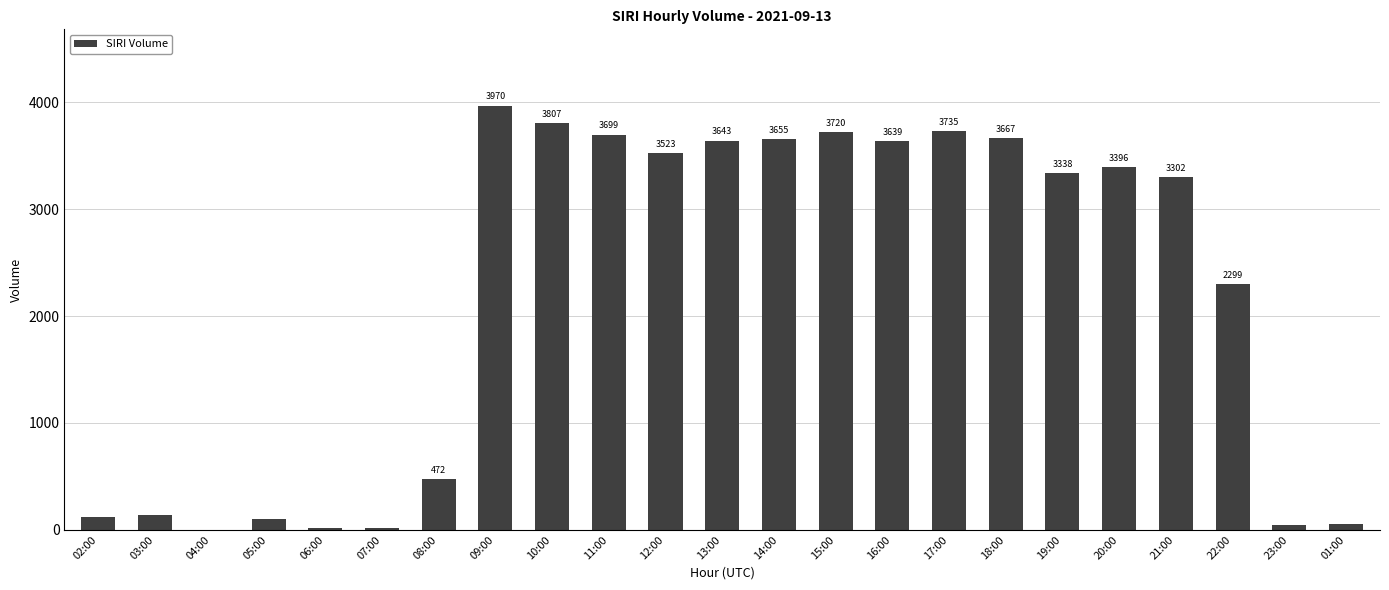

What is the sum of the values at 13:00 and 09:00?

7613